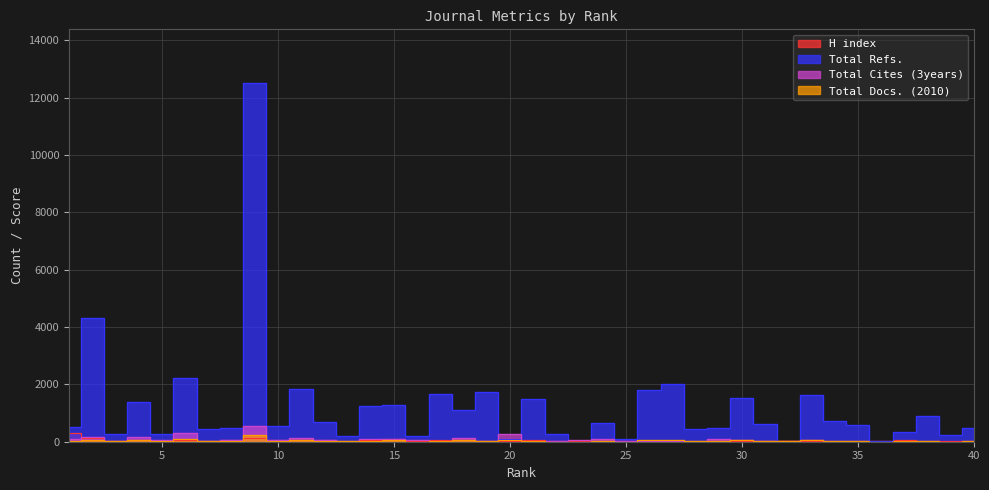

What is the difference between the maximum and minimum values in the Total Docs. (2010) series?

229